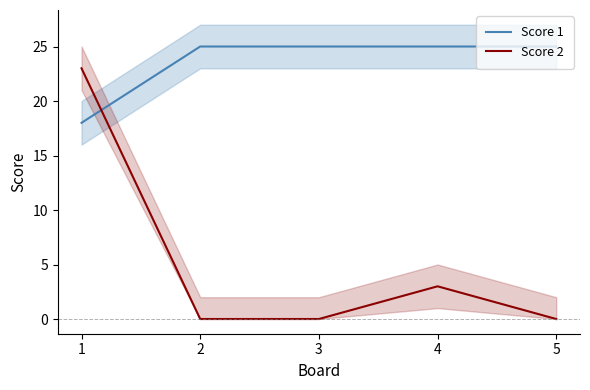

At which category is the sum across all series the highest?

1